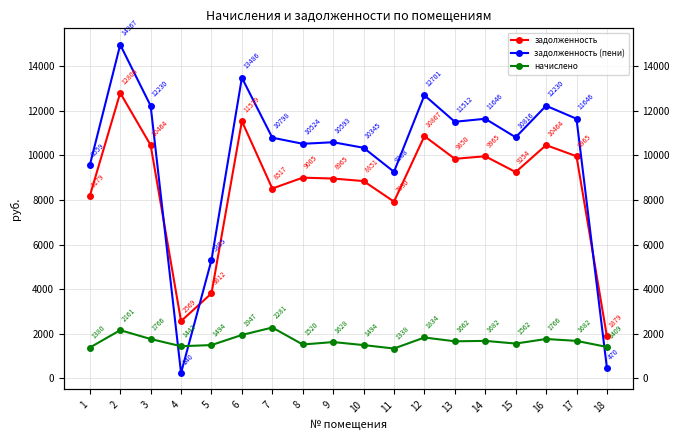

How many values in the задолженность (пени) series are below 10816?

9